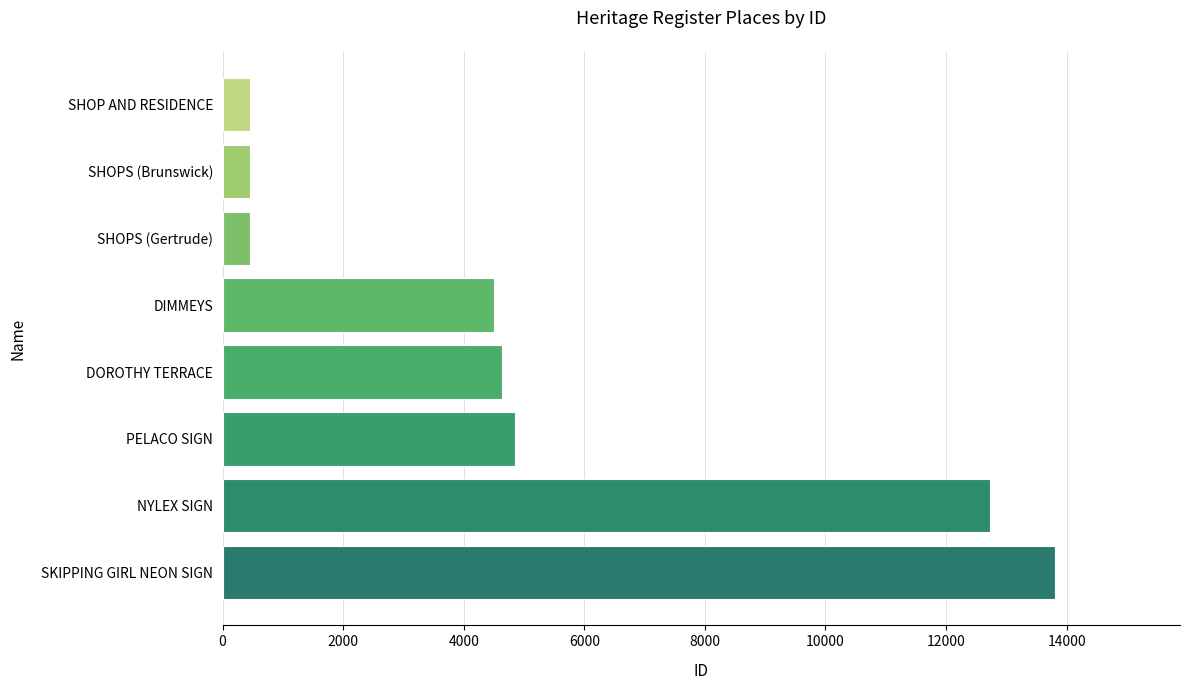

Is it true that the value at SHOPS (Brunswick) is 452?

True